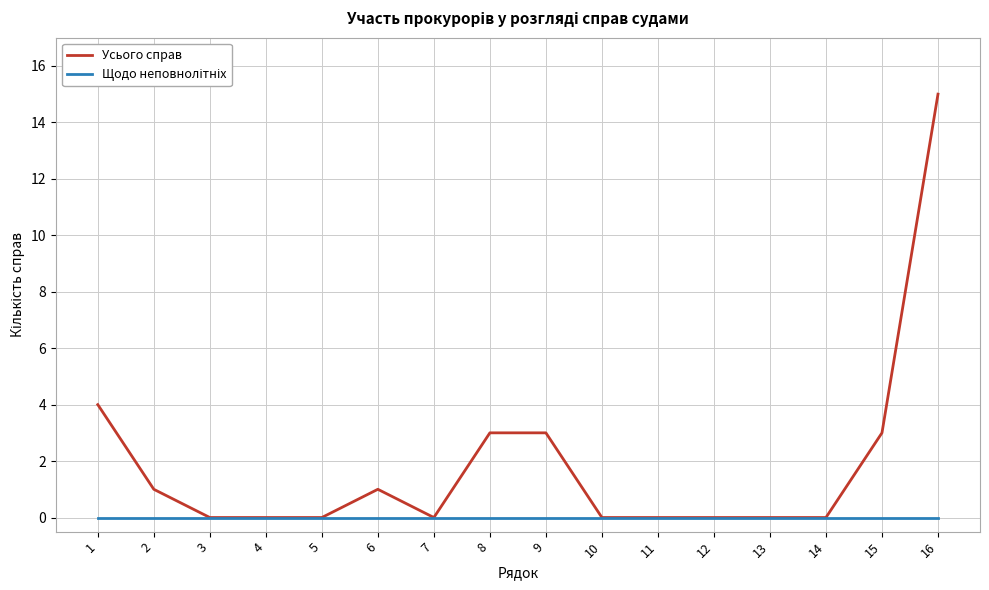

What is the average value of the Усього справ series?

2